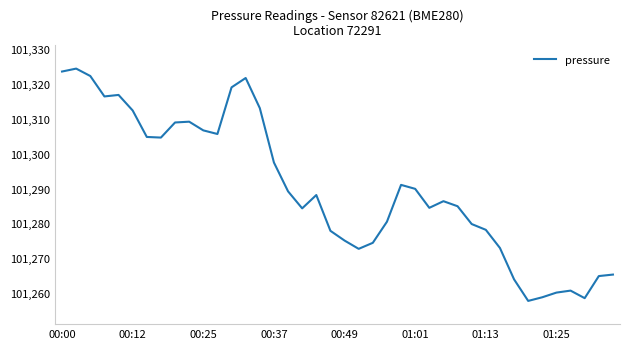

What is the difference between the maximum and minimum values?

66.8